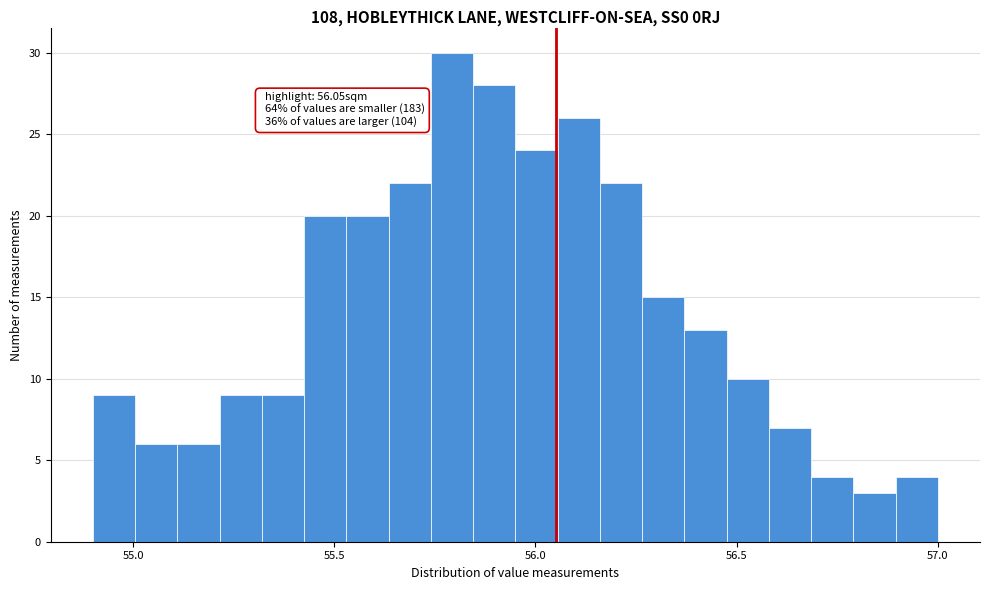

Around what value on the x-axis is the tallest bar? Give the approximate position of its centre, as read against the axis.

55.80